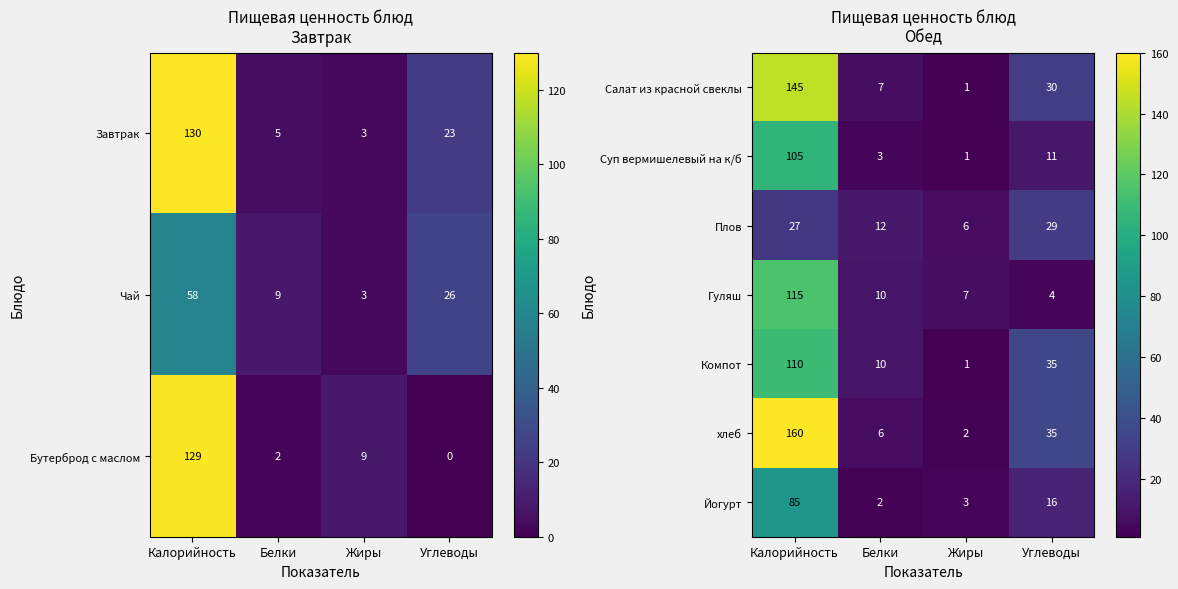

Is it true that Гуляш equals 10 at Белки?

True